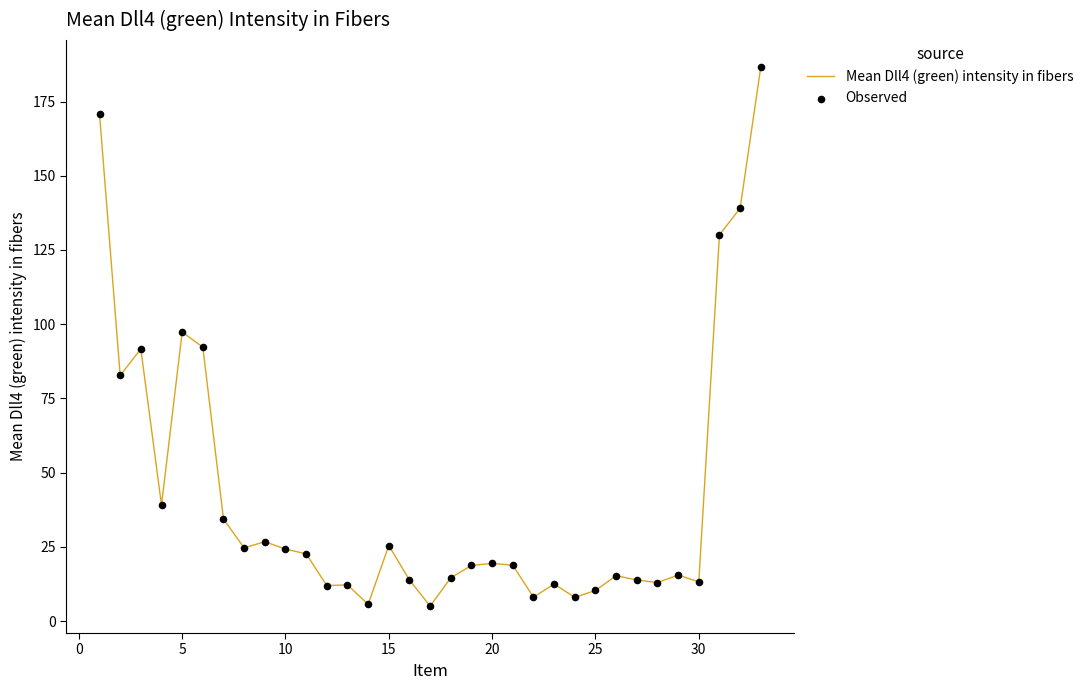

What is the greatest value displayed?

186.6